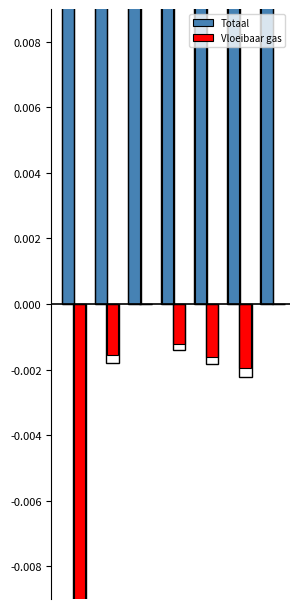

The value of Totaal at 0 is 0.6. True or false?

True